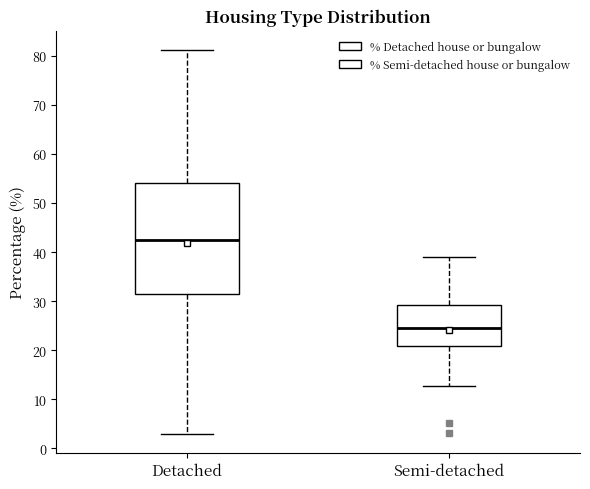

Reading left to right, transcribe this box plot: for each box, give where its median line is, the range the box spans, and where its two whiskers end, as read against the y-axis. The values are not printed on the chart, so give them approximately, as read against the axis.

Detached: median 43, box 31 to 54, whiskers 3 to 81
Semi-detached: median 24, box 21 to 29, whiskers 13 to 39